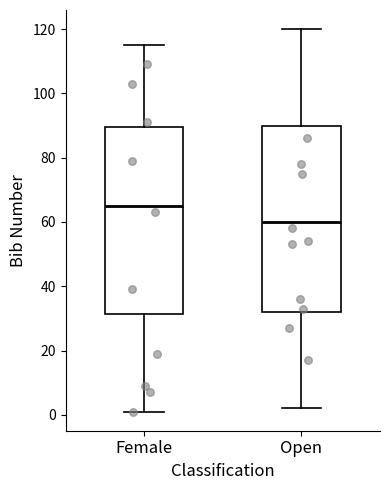

Reading left to right, transcribe this box plot: for each box, give where its median line is, the range the box spans, and where its two whiskers end, as read against the y-axis. The values are not printed on the chart, so give them approximately, as read against the axis.

Female: median 66, box 32 to 90, whiskers 2 to 116
Open: median 60, box 32 to 90, whiskers 2 to 120